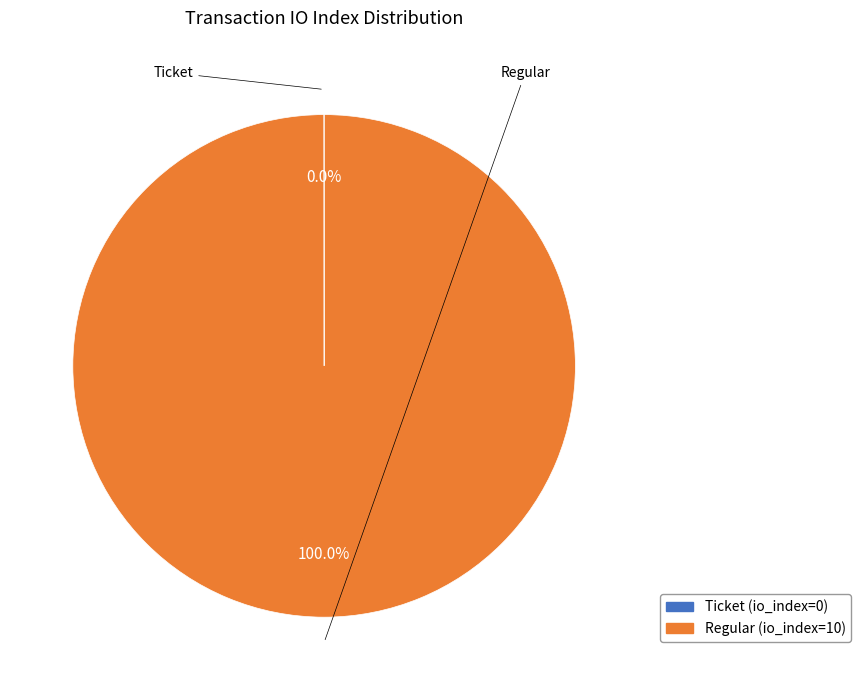

Does any single category account for the majority?

Yes